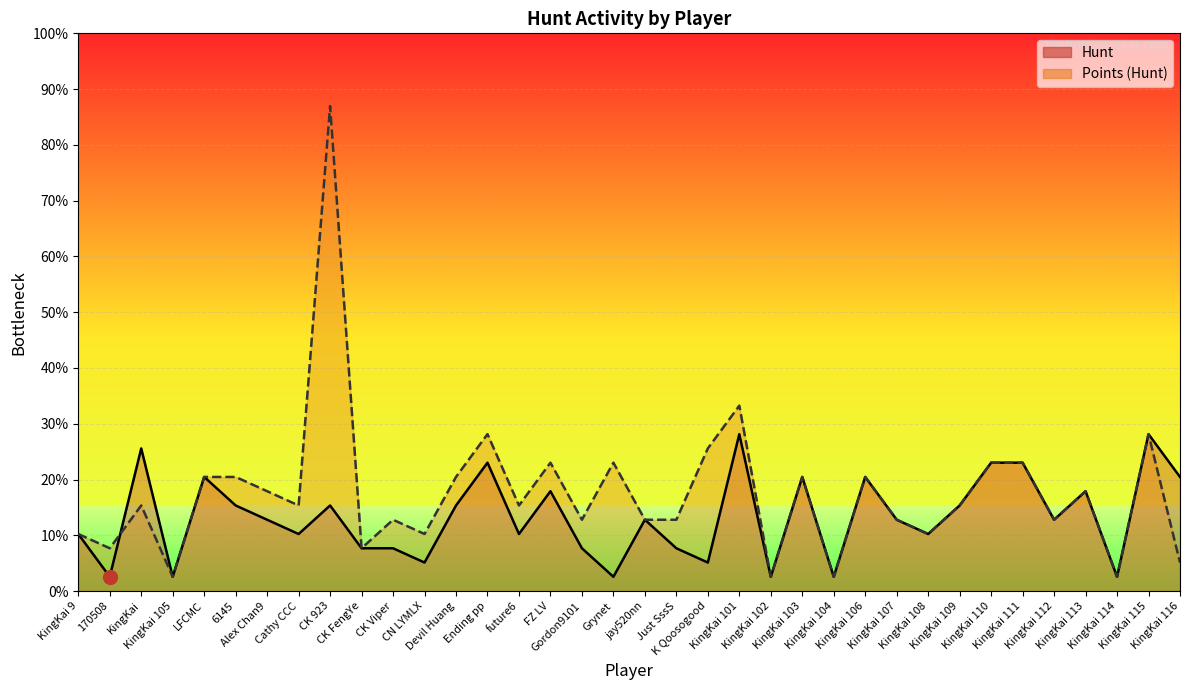

Rank the series by their average value, from highest to lowest.

Points (Hunt), Hunt